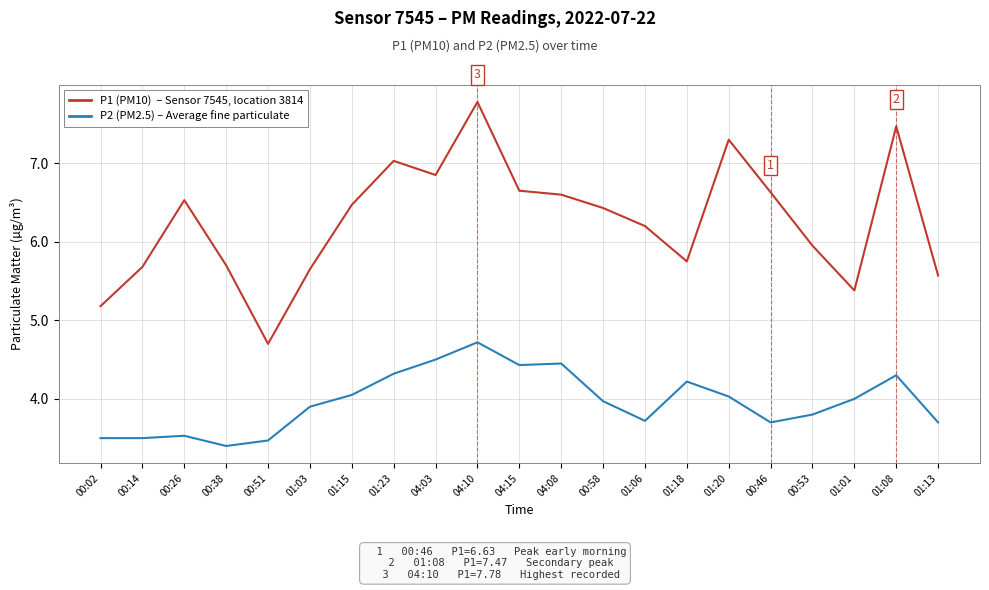

Which label corresponds to the largest value in the chart?

04:10